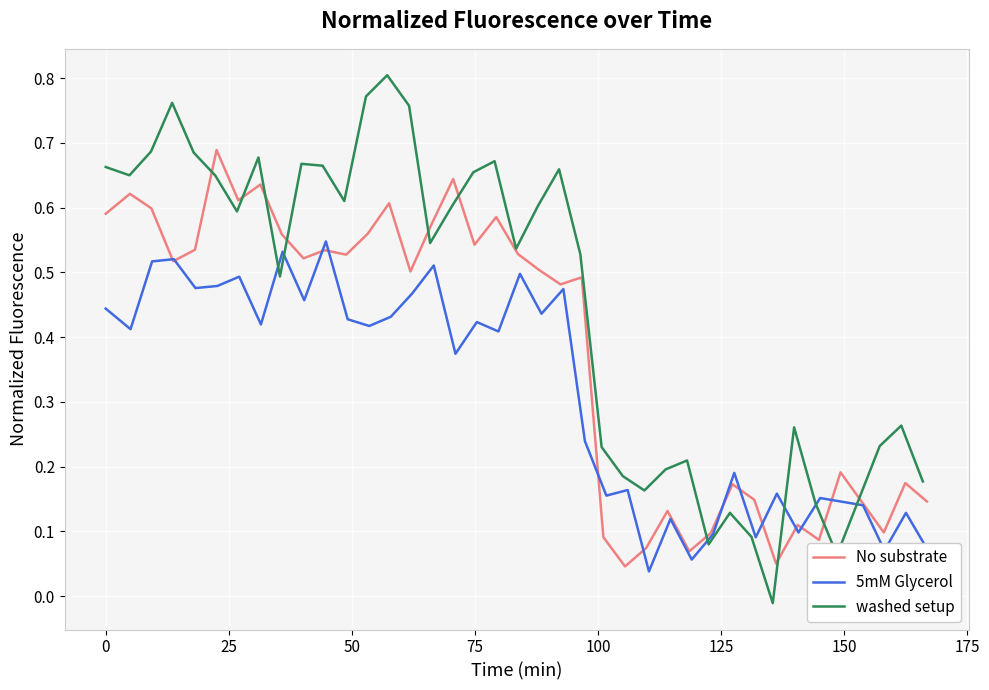

How many values in washed setup are above zero?

37